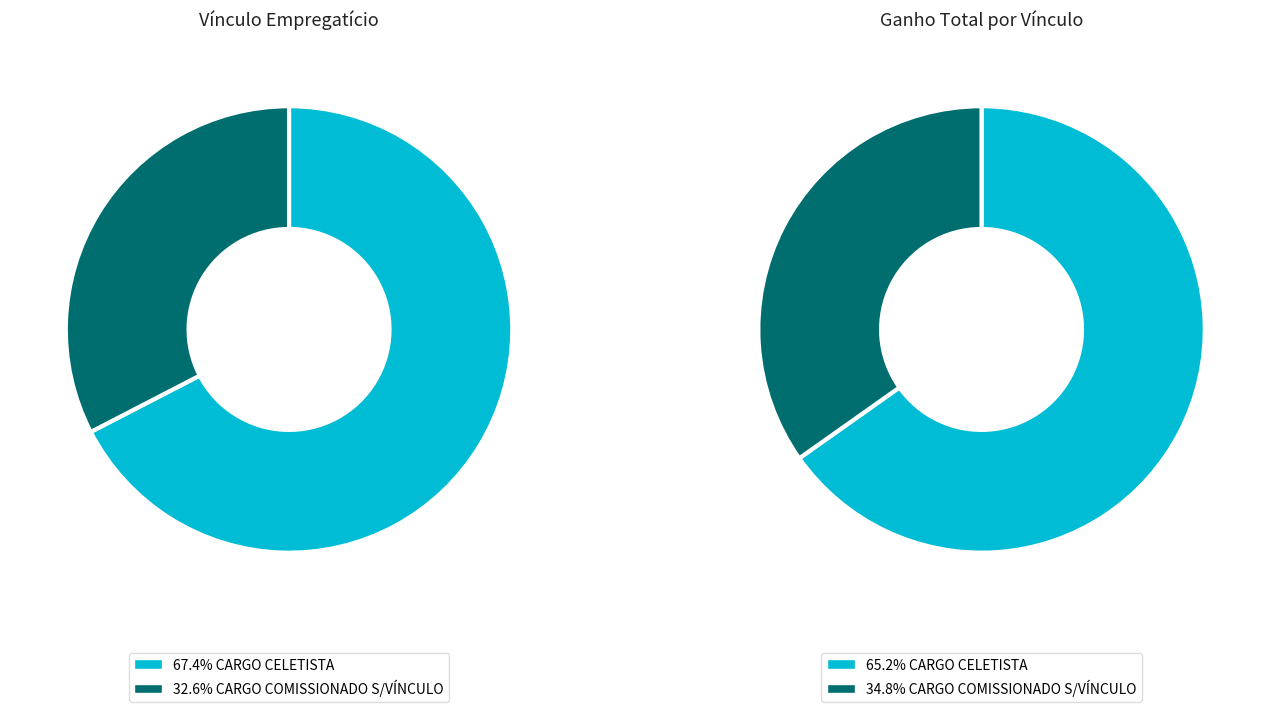

How many segments does this pie chart have?

2